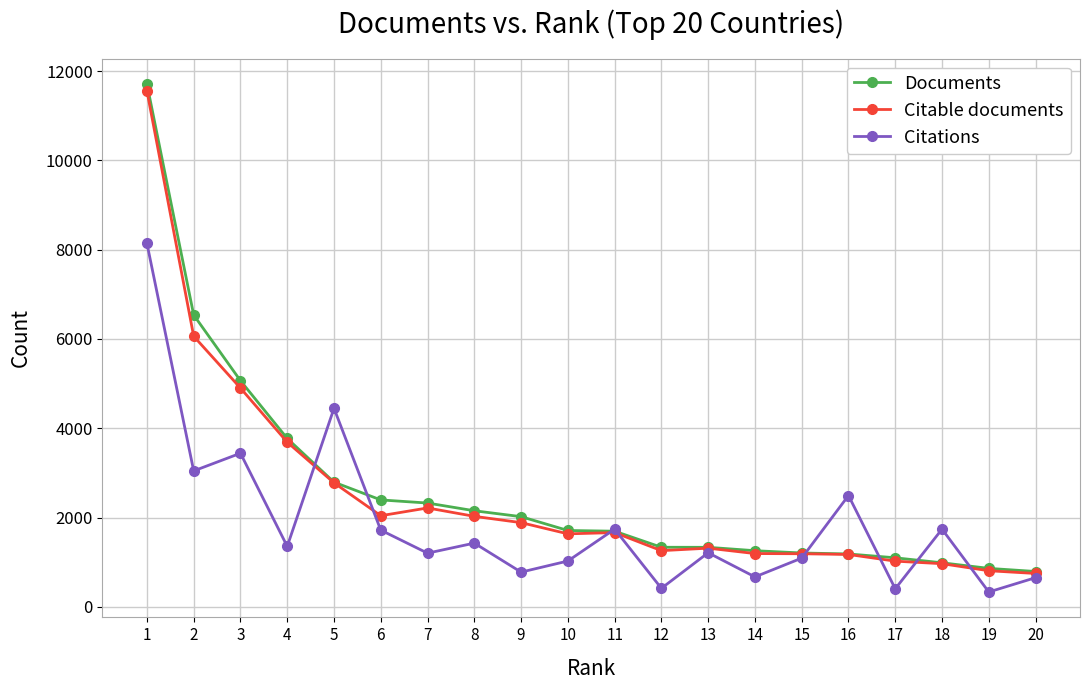

At which category is the sum across all series the highest?

1